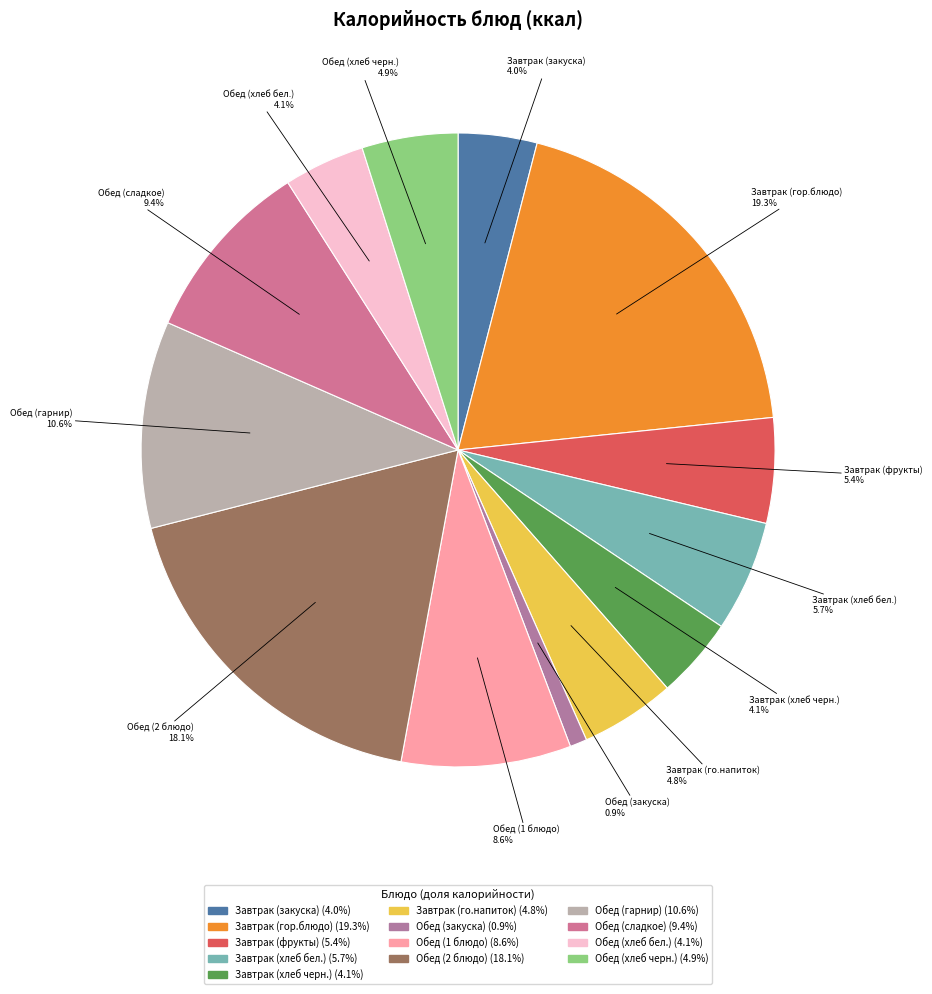

What percentage is the Обед (хлеб бел.) slice, to the nearest percent?

4%